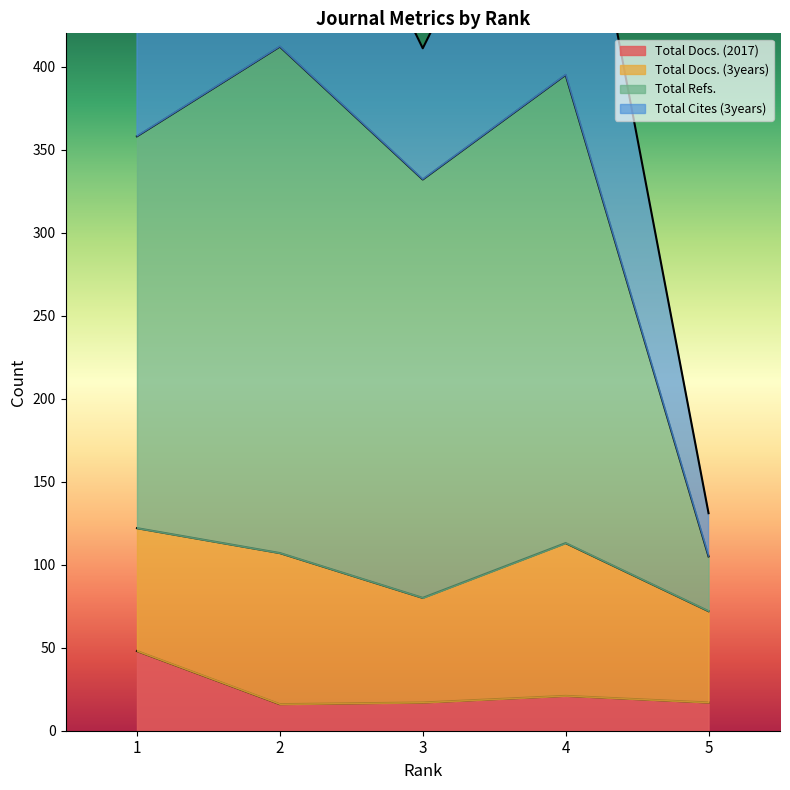

Rank the categories by Total Refs. value from highest to lowest.

2, 4, 1, 3, 5